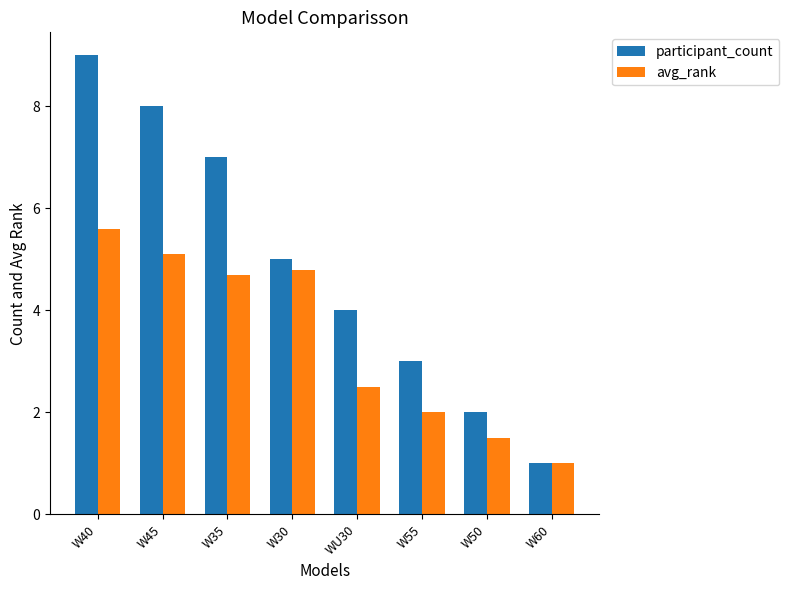

True or false: avg_rank has a value of 7.5 at W40.

False